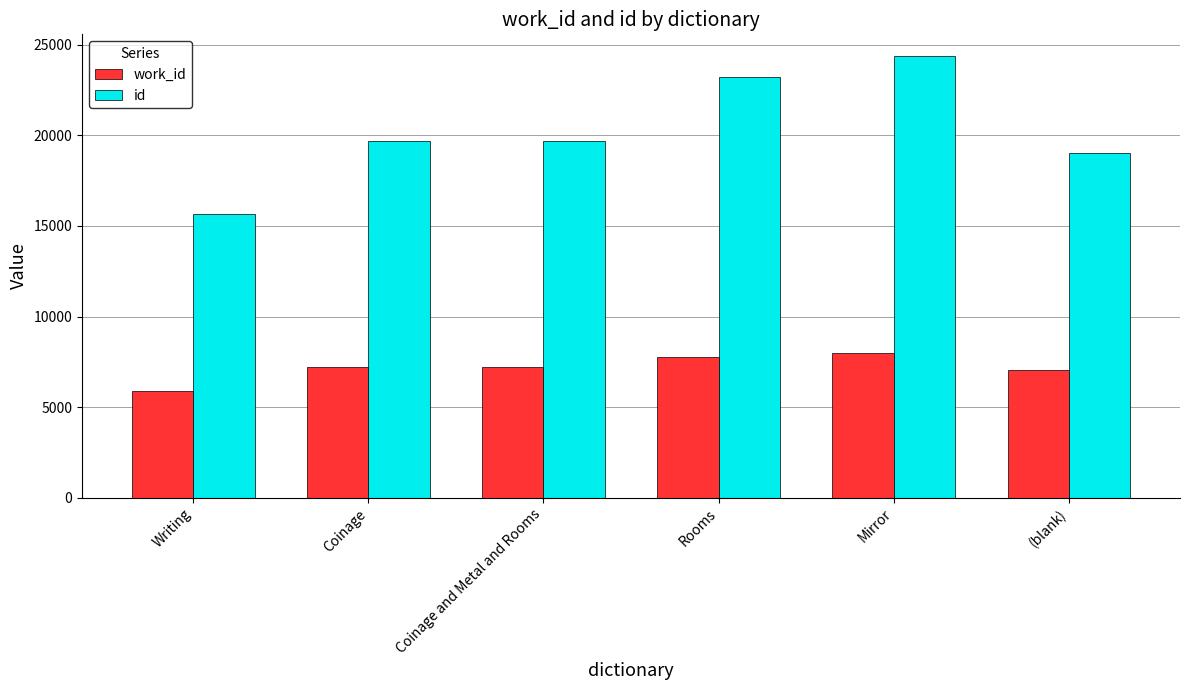

How many data points in work_id are less than 7217?

3